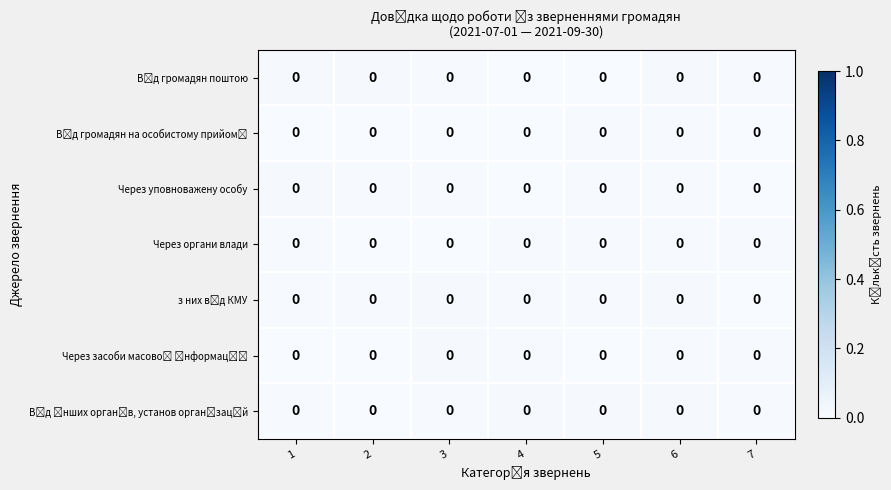

How many series are shown in this chart?

7